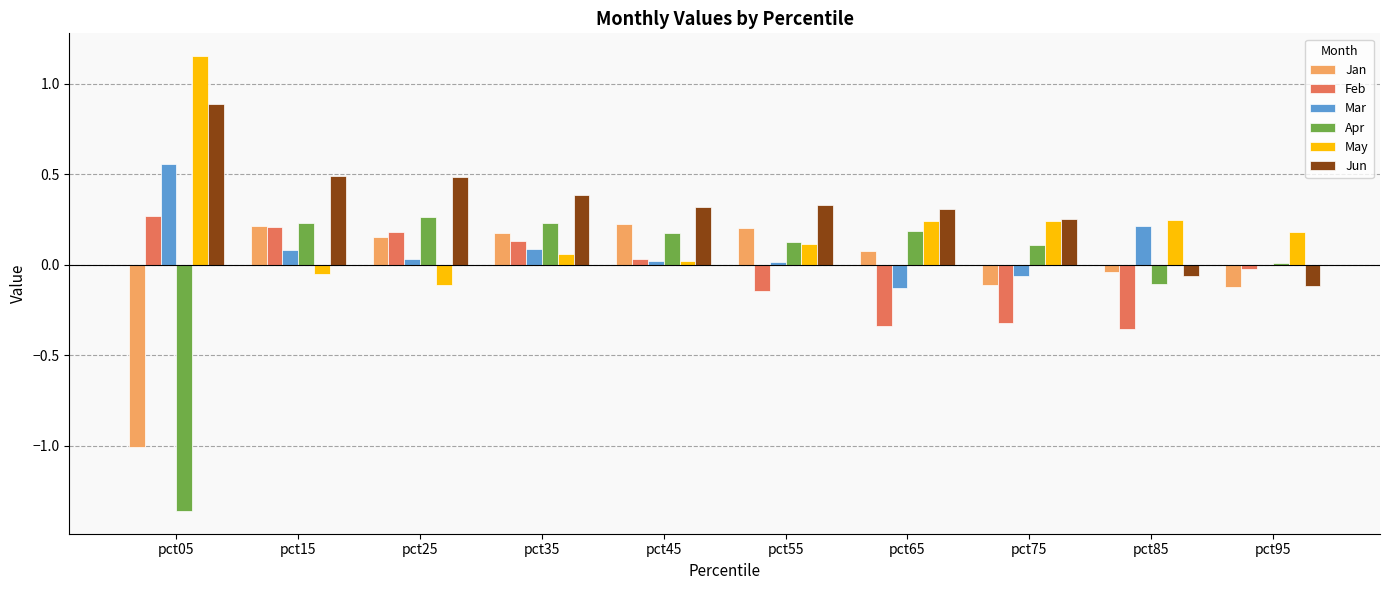

Is it true that Apr equals 0.1 at pct55?

True